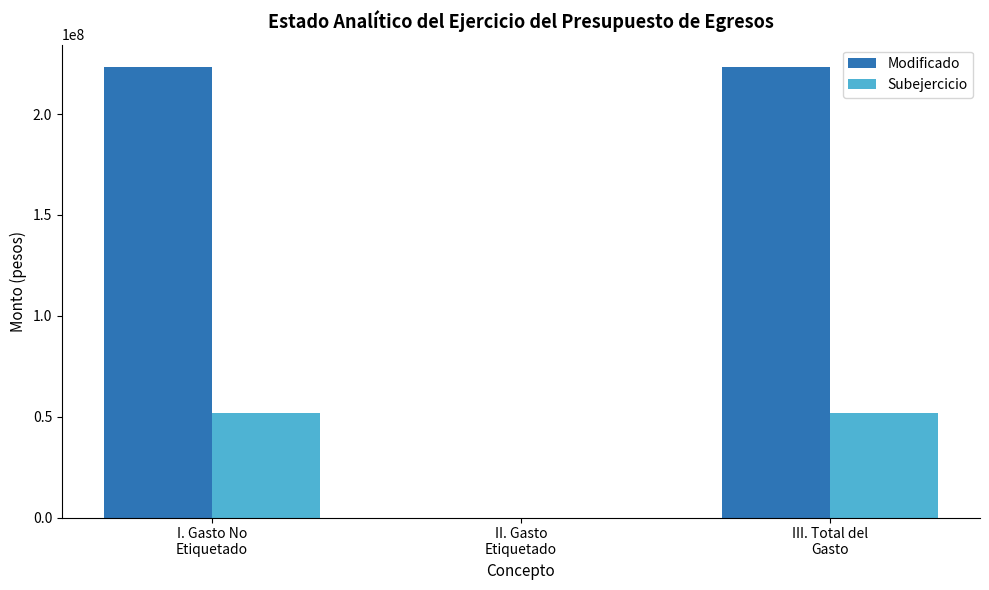

Which series has the largest total across all categories?

Modificado